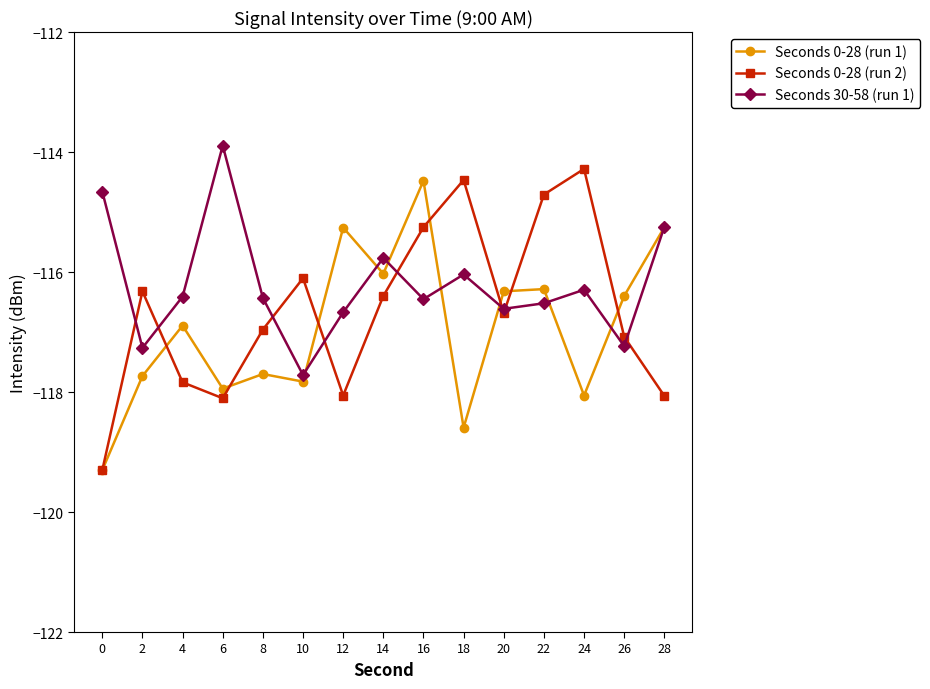

Between 24 and 28, which series saw the biggest shift?

Seconds 0-28 (run 2)